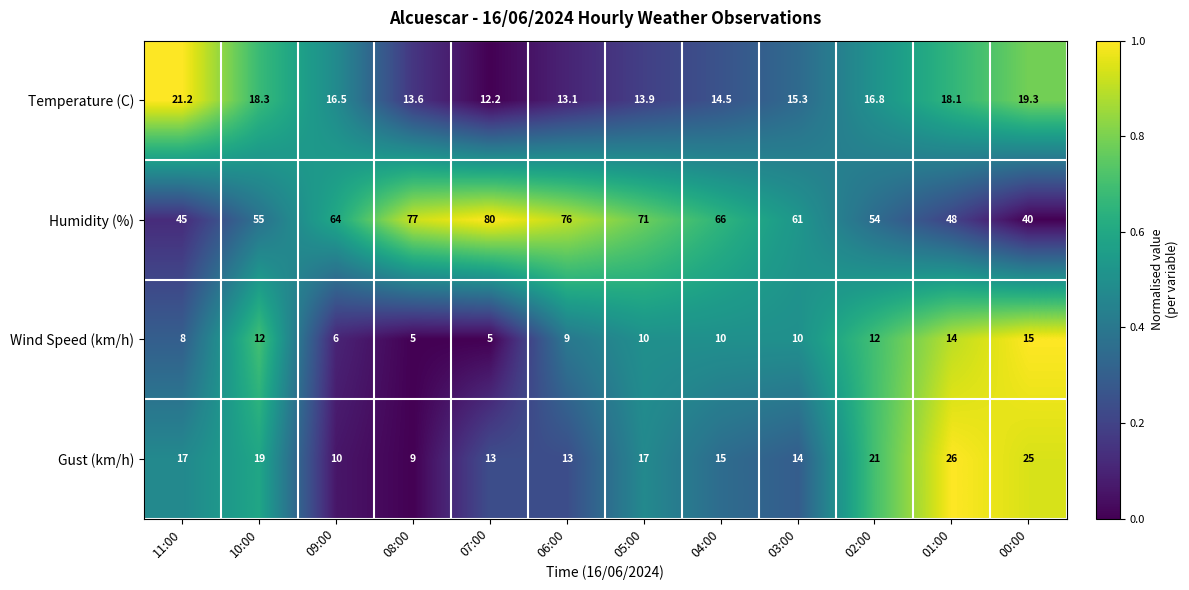

Which series has the widest spread of values?

Humidity (%)